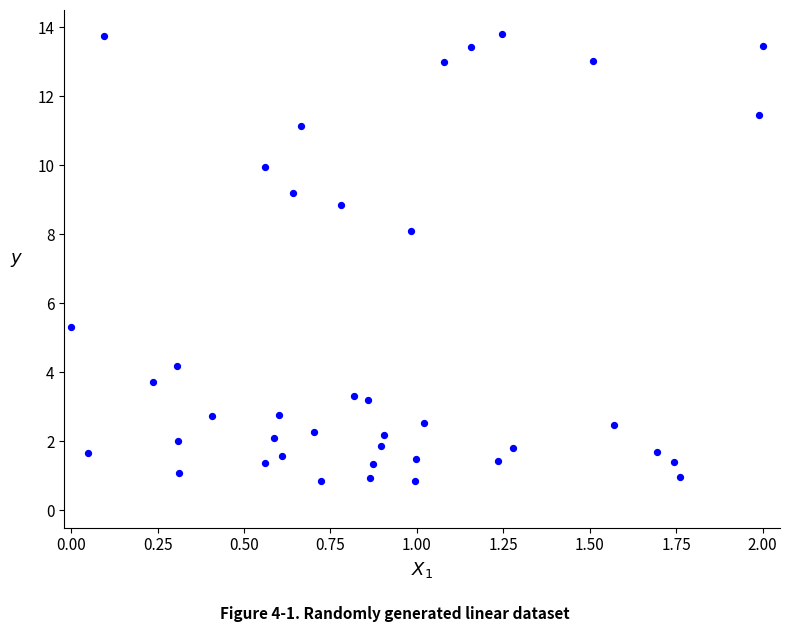

What is the range of X values (max minus min)?

2.0